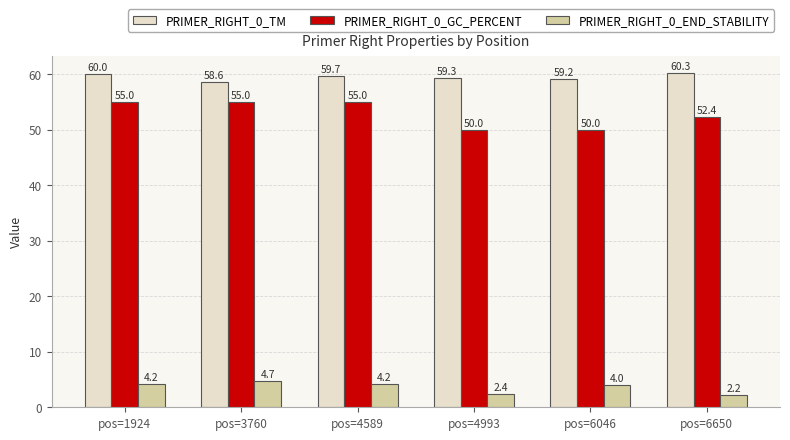

At which label is PRIMER_RIGHT_0_TM closest to 59?

pos=6046